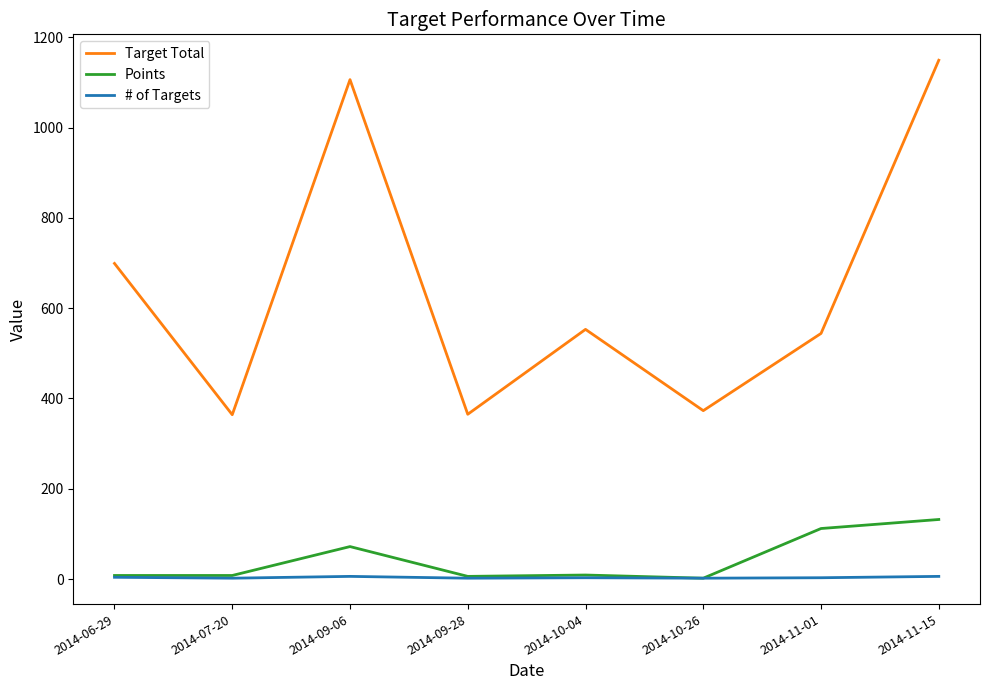

Where is the first local minimum for Target Total?

2014-07-20